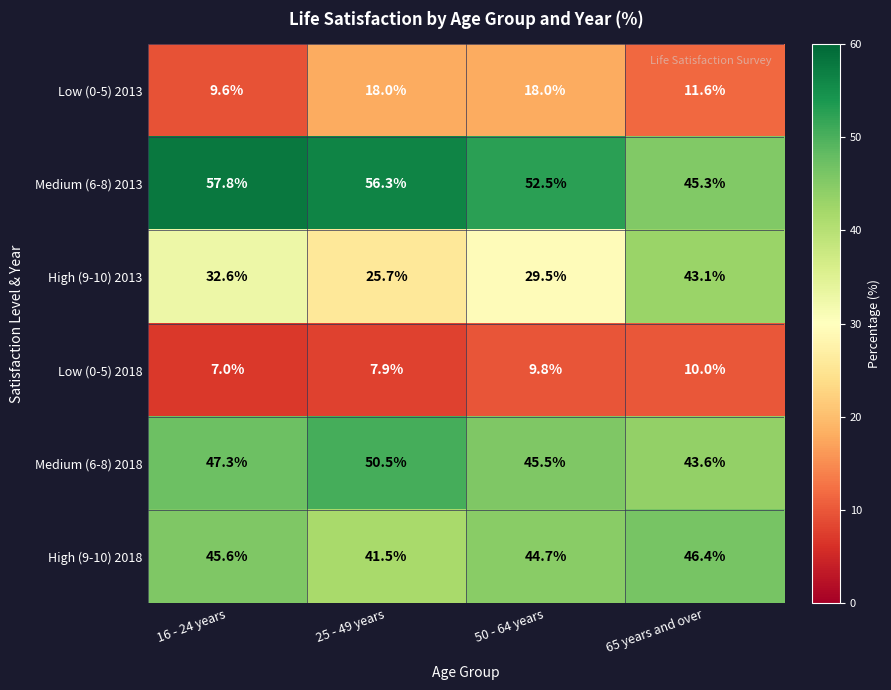

How many values in the High (9-10) 2018 series are below 45?

2